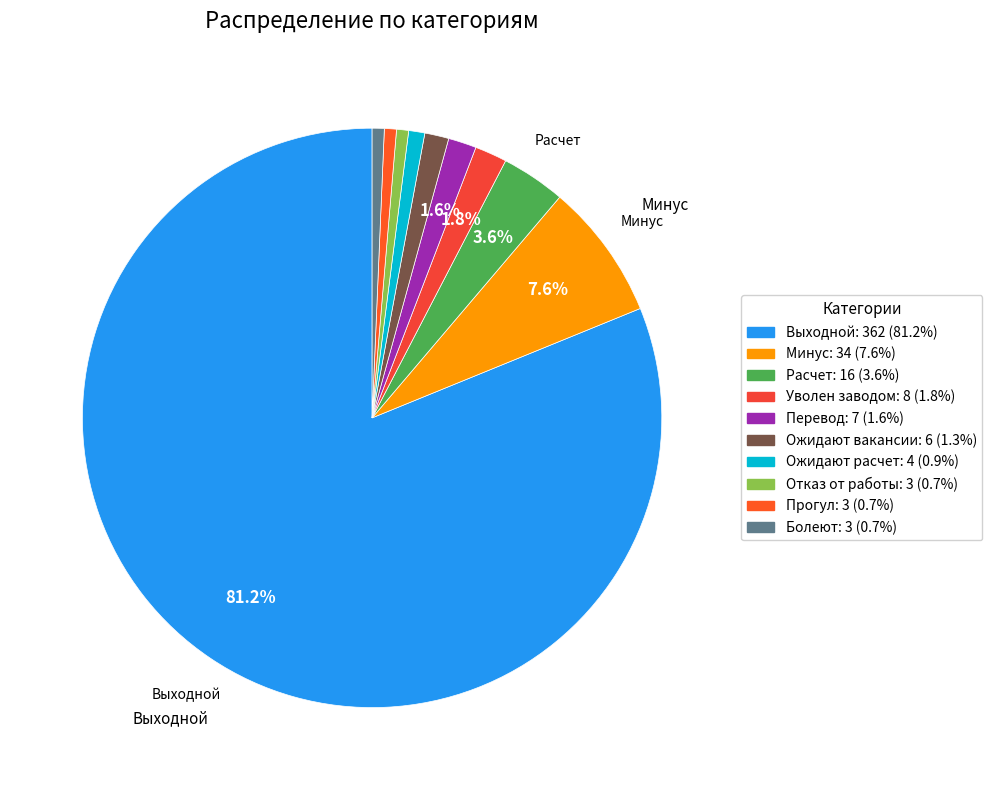

What is the change in value from Минус to Ожидают вакансии?

-28